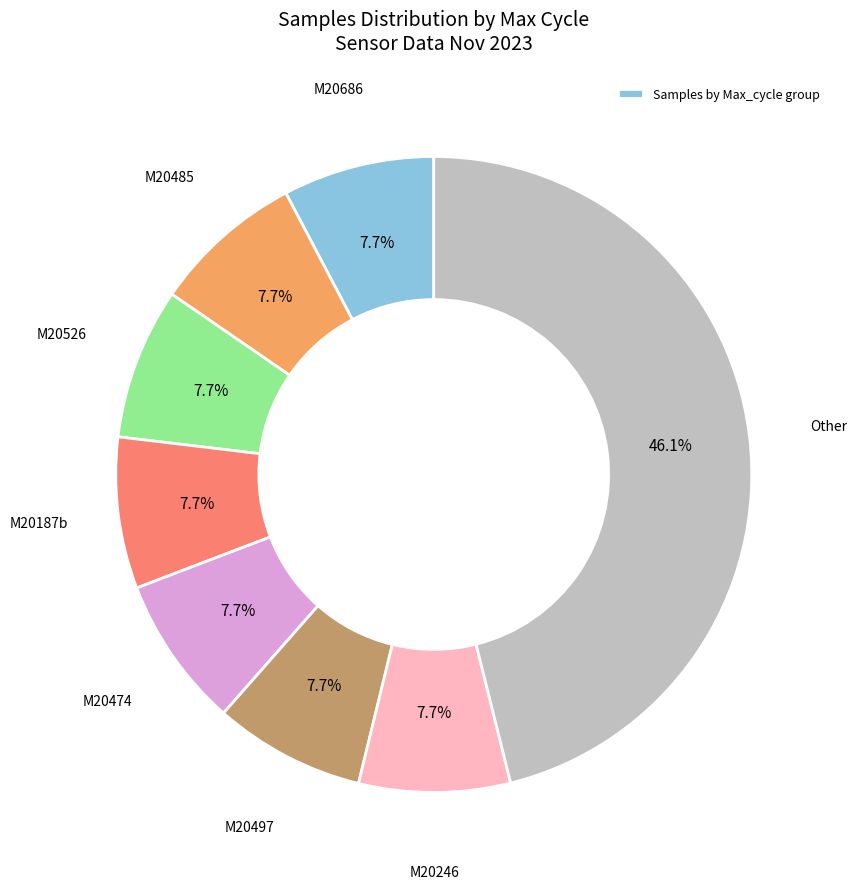

Is there any slice that represents more than half of the pie?

No